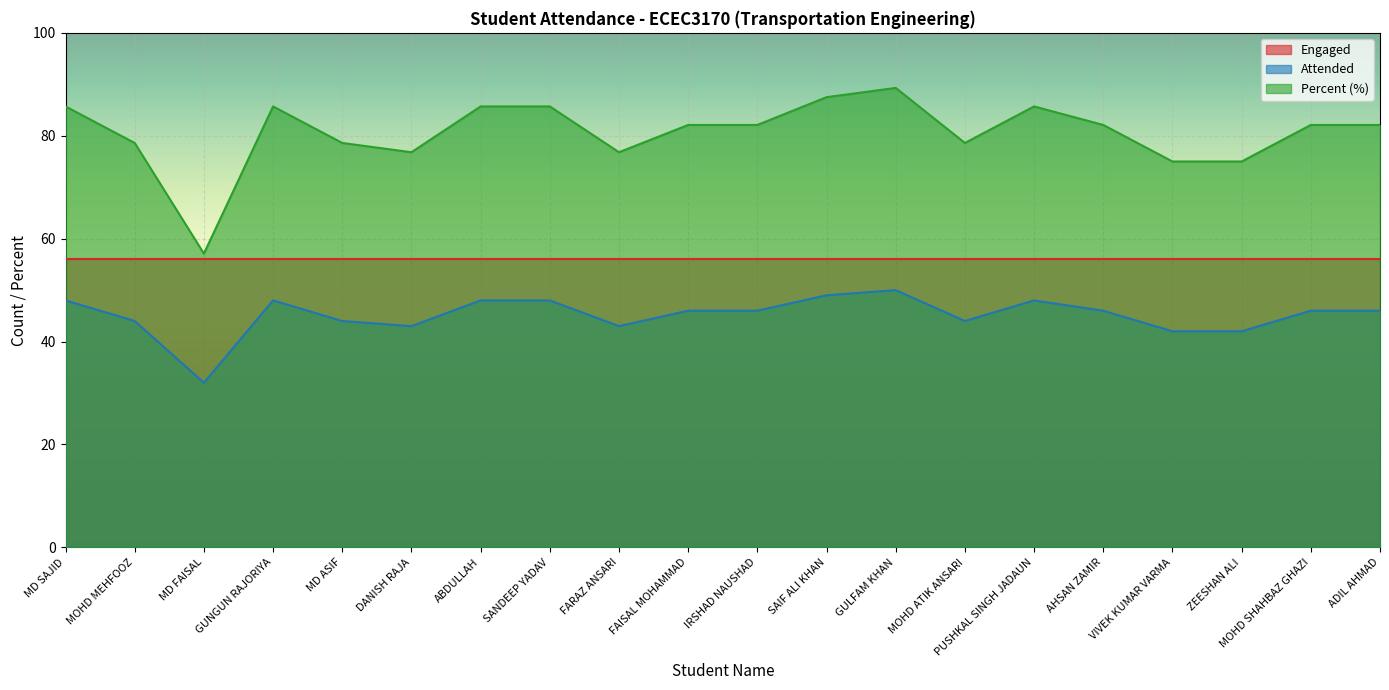

True or false: Attended and Percent intersect in this chart.

False